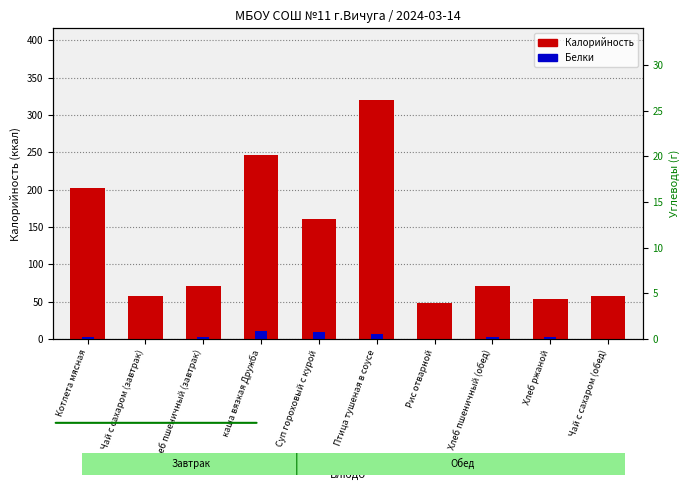

Reading right to left, transcribe all the data shown in this chart.

Калорийность: Чай с сахаром (обед)=57	Хлеб ржаной=54	Хлеб пшеничный (обед)=71	Рис отварной=48	Птица тушеная в соусе=320	Суп гороховый с курой=160	каша вязкая Дружба=247	Хлеб пшеничный (завтрак)=71	Чай с сахаром (завтрак)=57	Котлета мясная=202
Белки: Чай с сахаром (обед)=0	Хлеб ржаной=2	Хлеб пшеничный (обед)=2	Рис отварной=0	Птица тушеная в соусе=7	Суп гороховый с курой=9	каша вязкая Дружба=11	Хлеб пшеничный (завтрак)=2	Чай с сахаром (завтрак)=0	Котлета мясная=2
Углеводы: Чай с сахаром (обед)=15	Хлеб ржаной=10	Хлеб пшеничный (обед)=15	Рис отварной=3	Птица тушеная в соусе=19	Суп гороховый с курой=18	каша вязкая Дружба=22	Хлеб пшеничный (завтрак)=15	Чай с сахаром (завтрак)=15	Котлета мясная=1